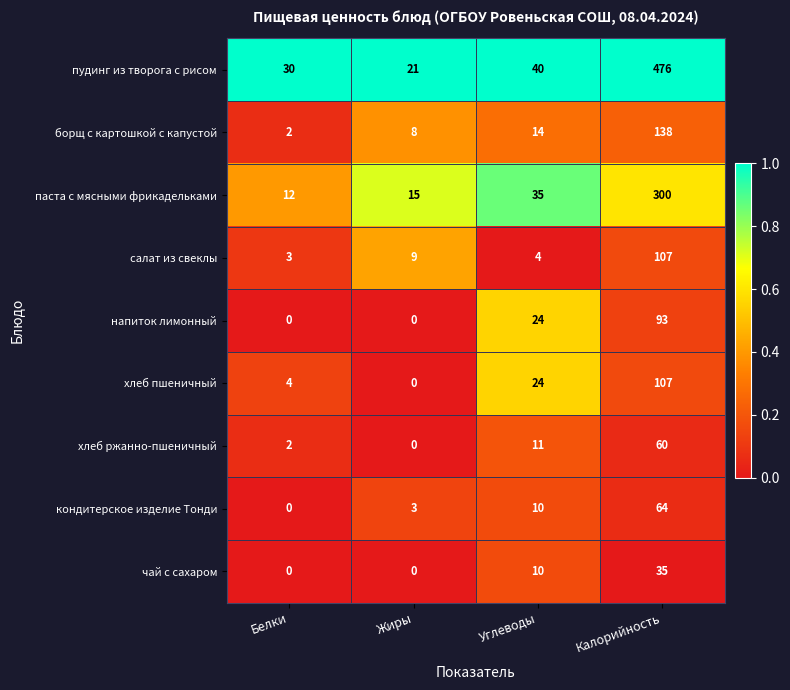

How many distinct data groups are displayed?

9